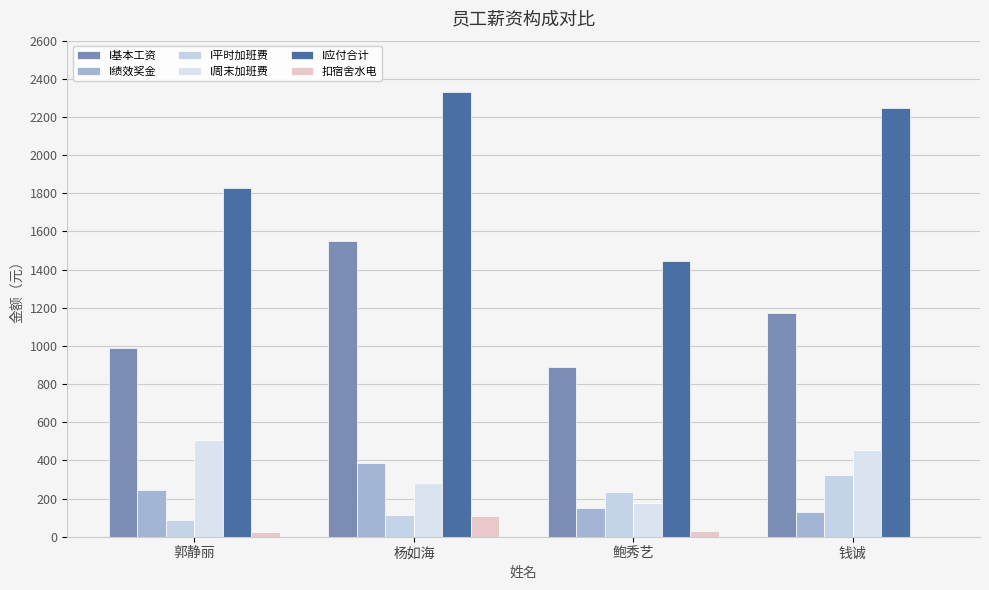

At which category is the sum across all series the highest?

杨如海